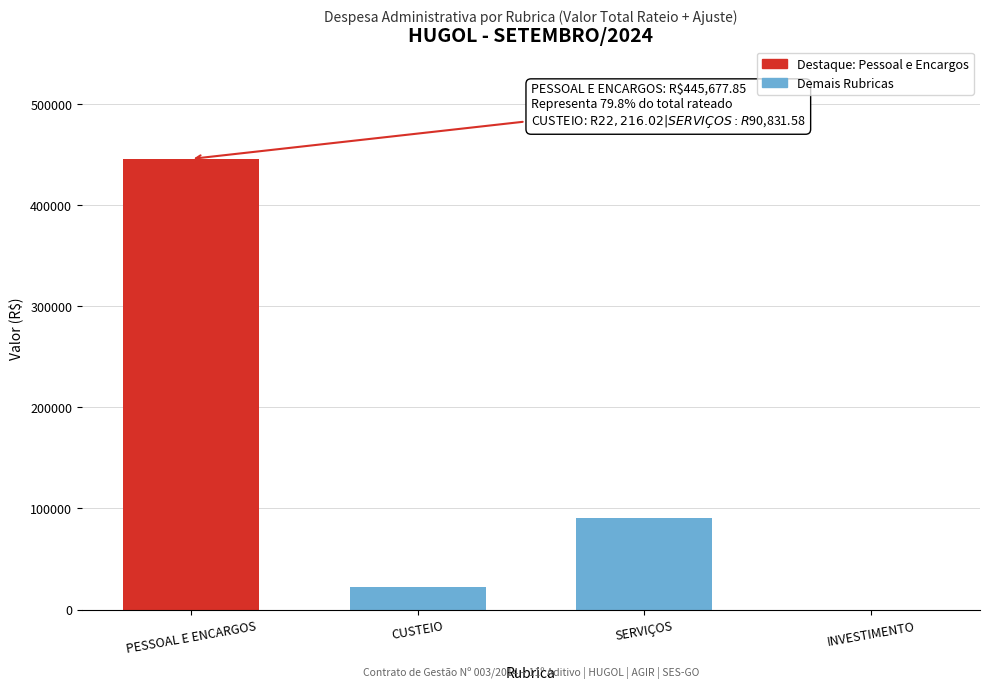

Between INVESTIMENTO and CUSTEIO, which is larger?

CUSTEIO